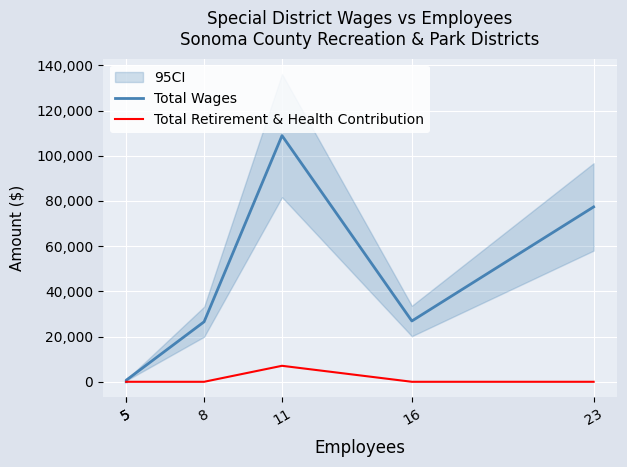

List the series in order of their peak value, lowest first.

Total Retirement & Health Contribution, Total Wages